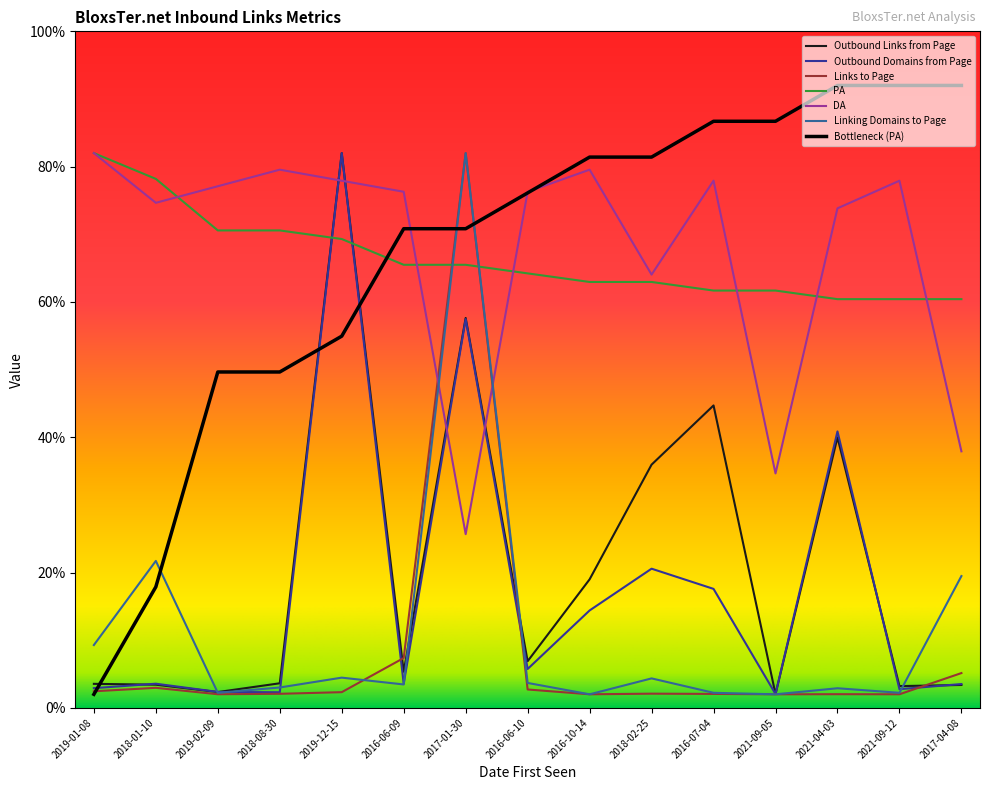

How many lines are shown in the chart?

7